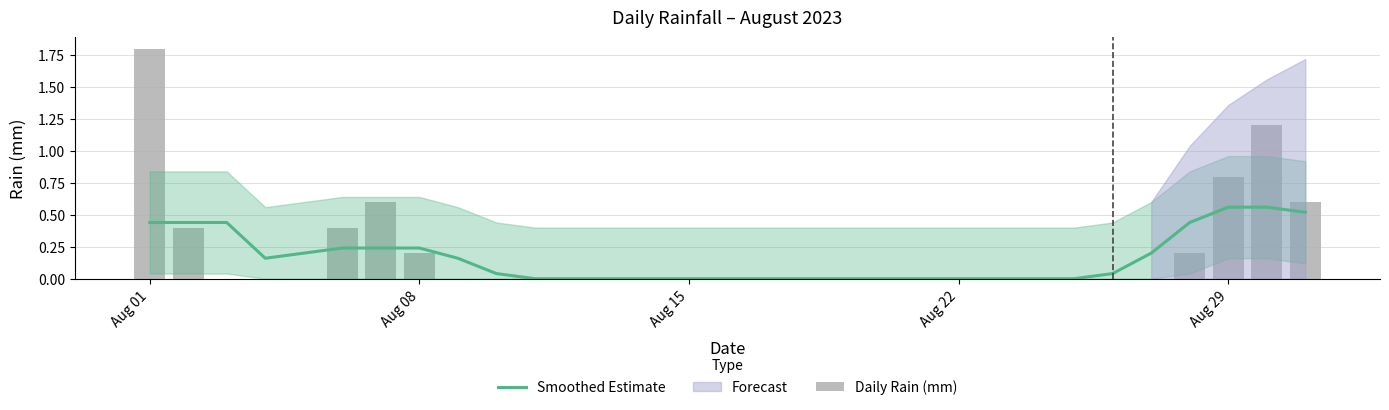

What is the maximum value for Smoothed Estimate?

0.6